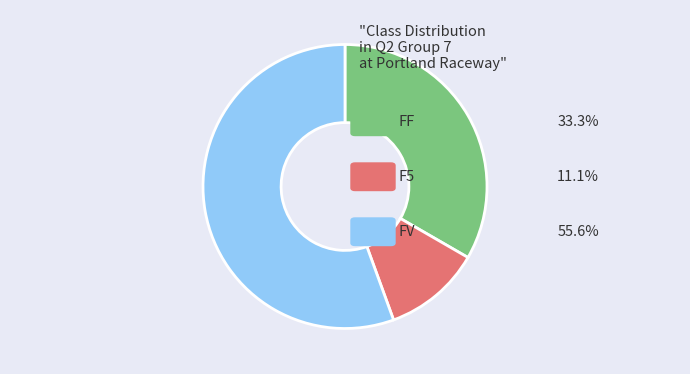

Rank the categories by value from lowest to highest.

F5, FF, FV